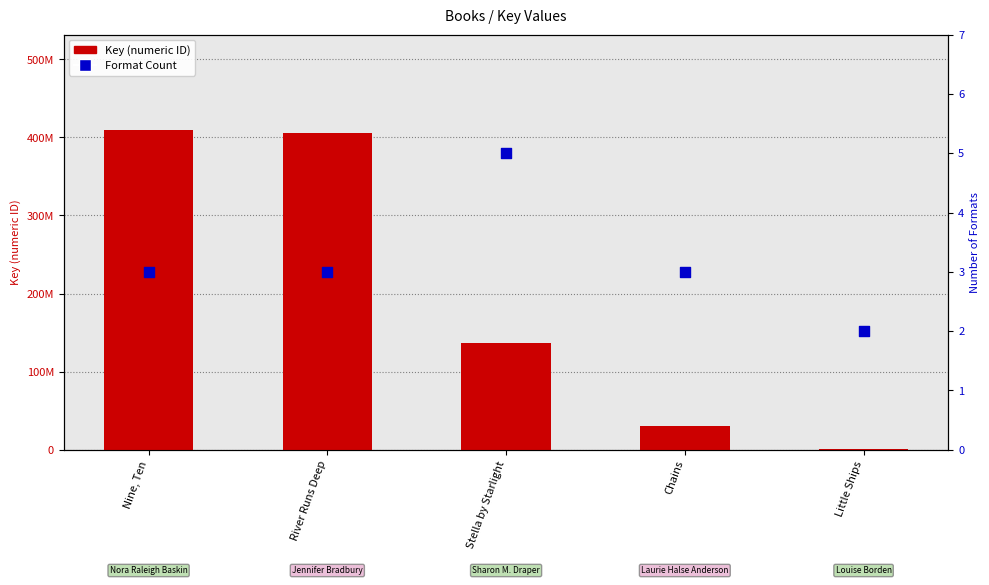

Which series contains the lowest Y value?

Format Count